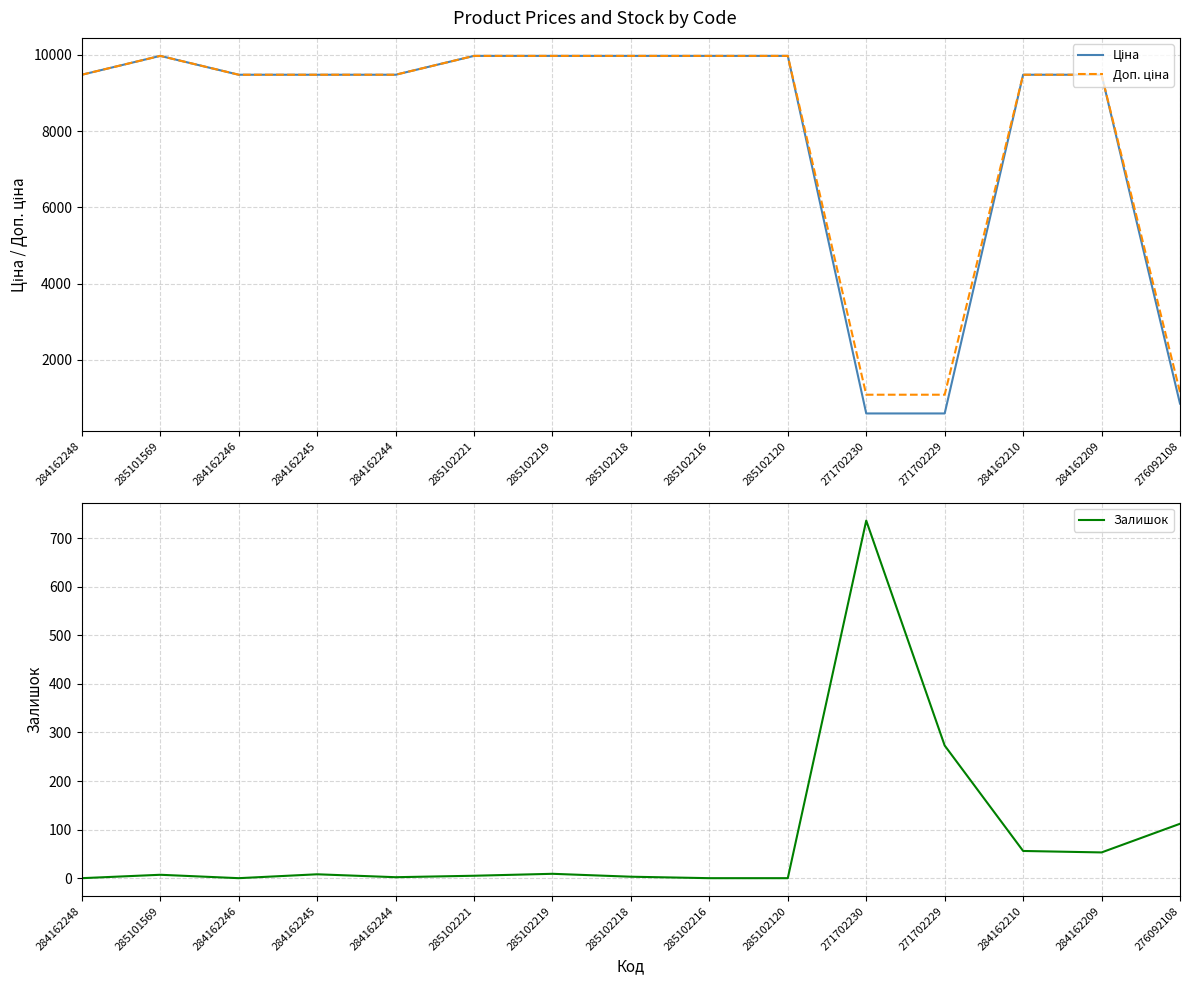

Does the chart display data point markers on the line(s)?

No